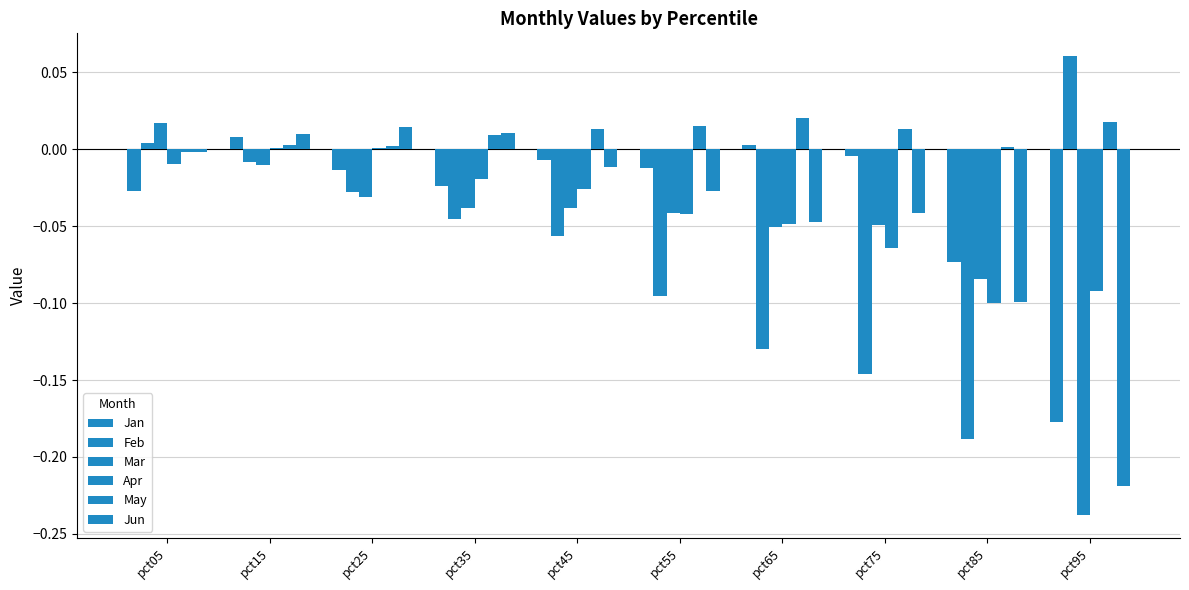

Count the number of data series in this chart.

6